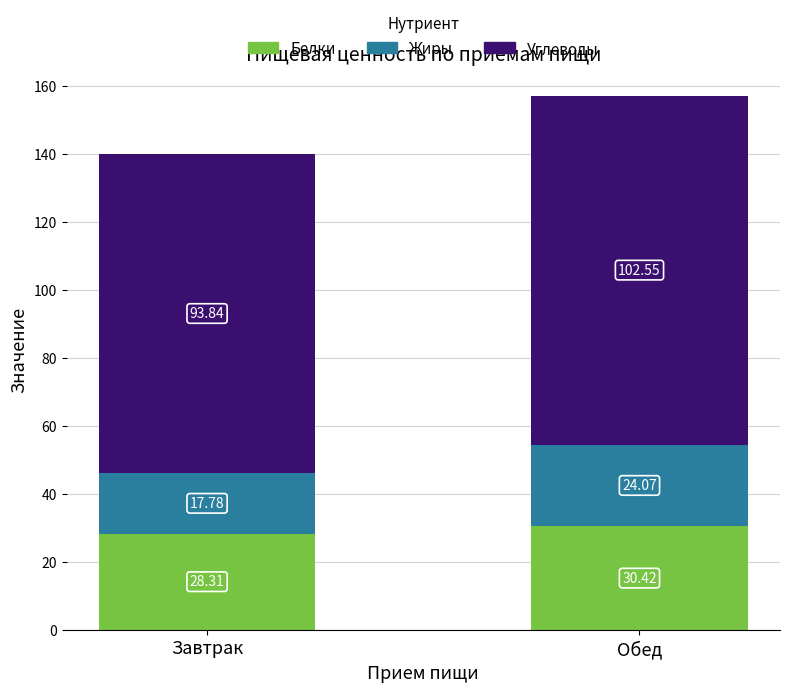

At which category is the sum across all series the highest?

Обед